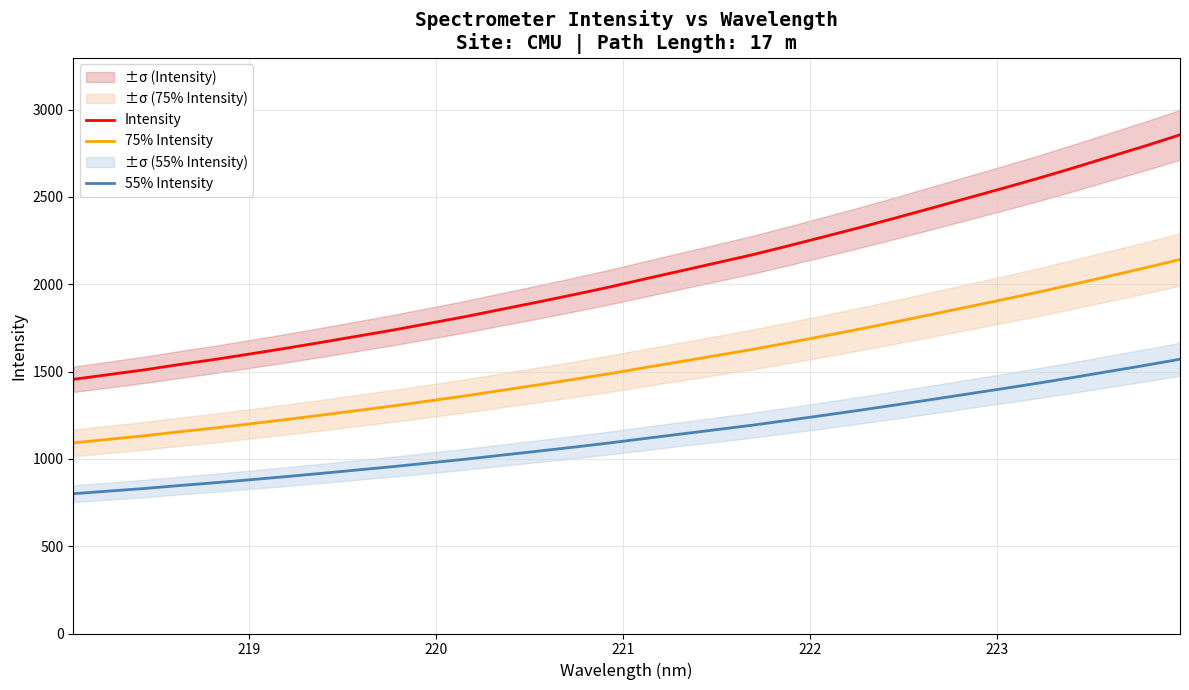

True or false: 75% Intensity and Intensity intersect in this chart.

False